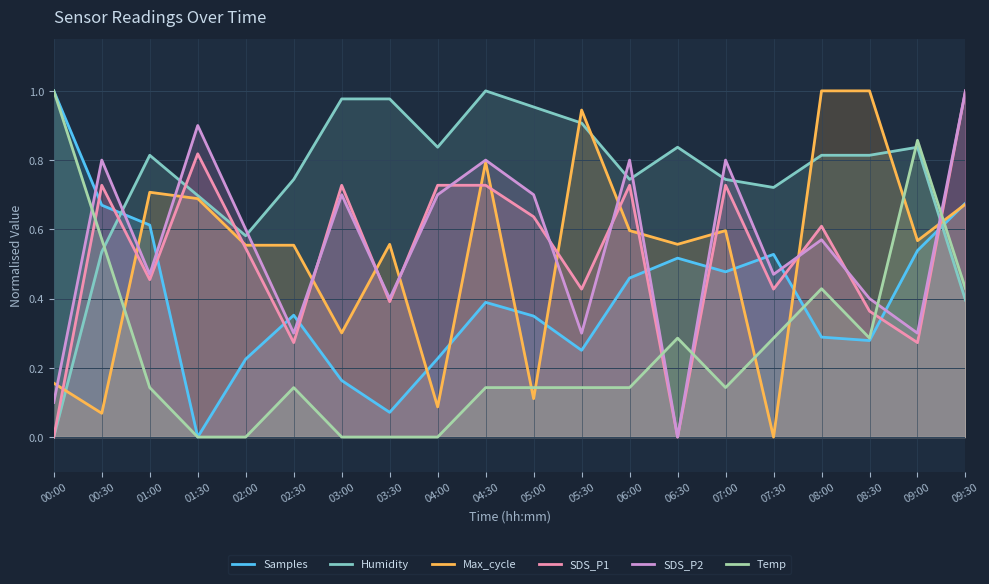

The Temp series shows 0.8 at 00:30. True or false?

False